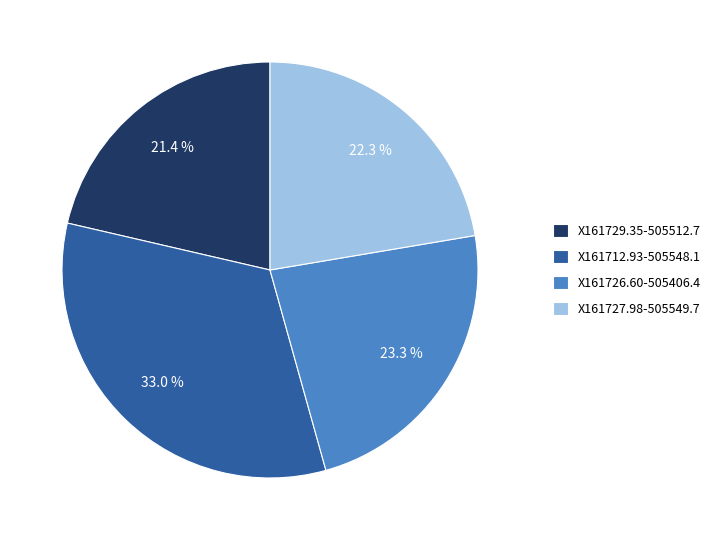

Is X161729.35-505512.7 the majority of the pie?

No